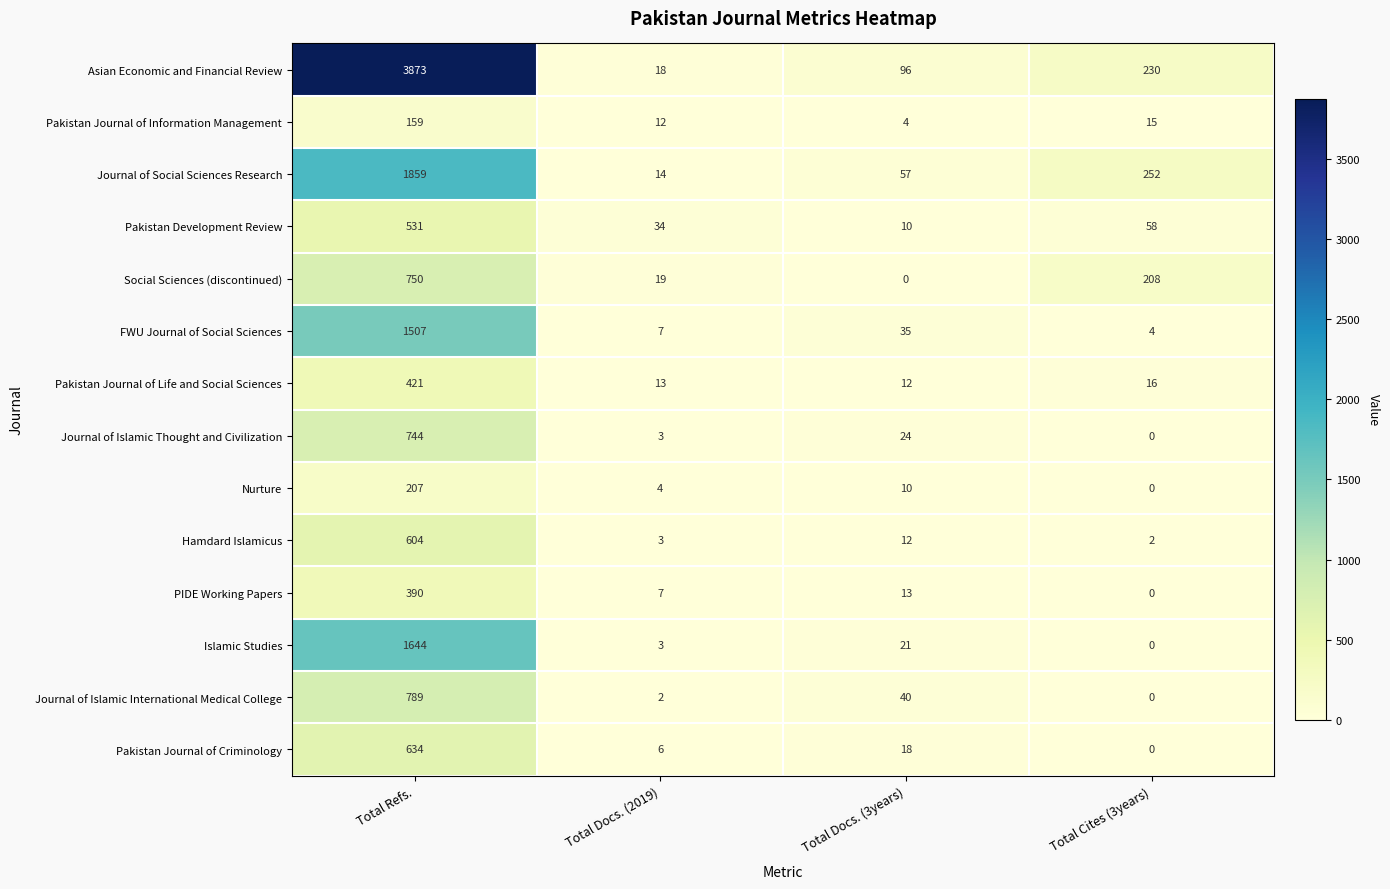

What is the sum of all Pakistan Journal of Criminology values?

658